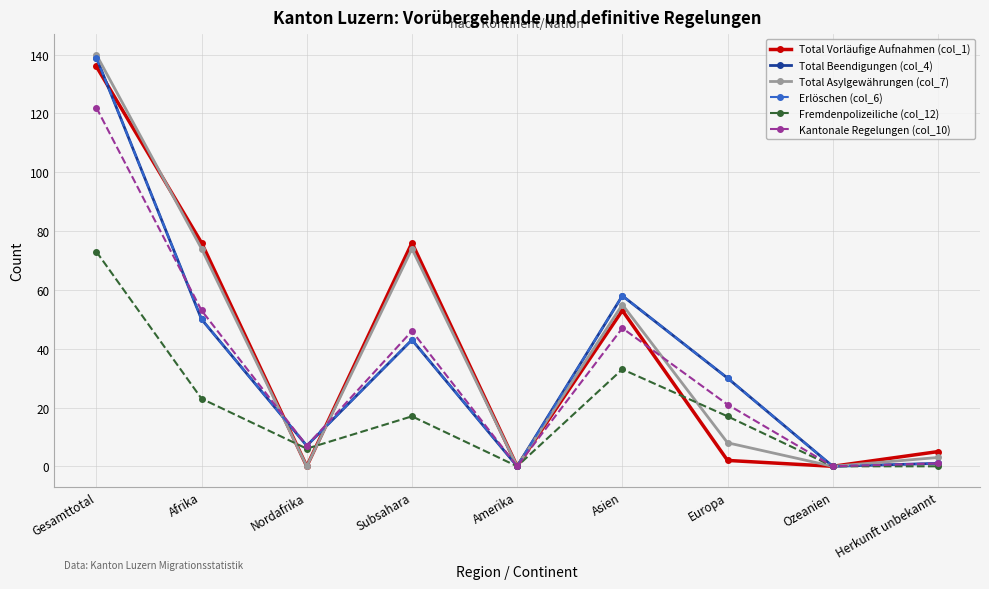

What is the difference between the second highest and minimum values in the Fremdenpolizeiliche (col_12) series?

33